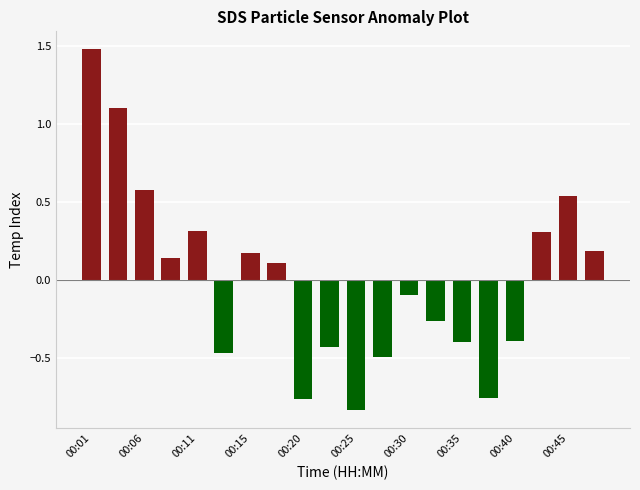

What is the difference between the second highest and second lowest values?

1.9